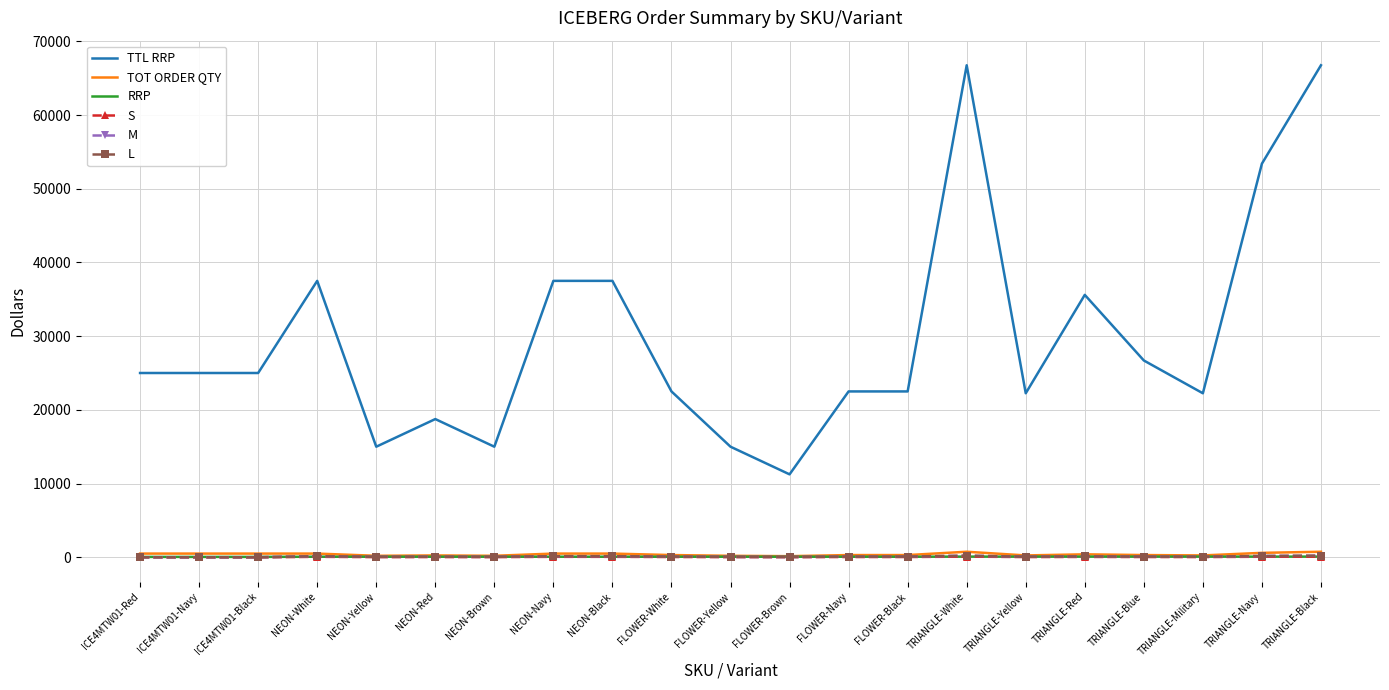

True or false: TTL RRP and TOT ORDER QTY cross at least once.

False